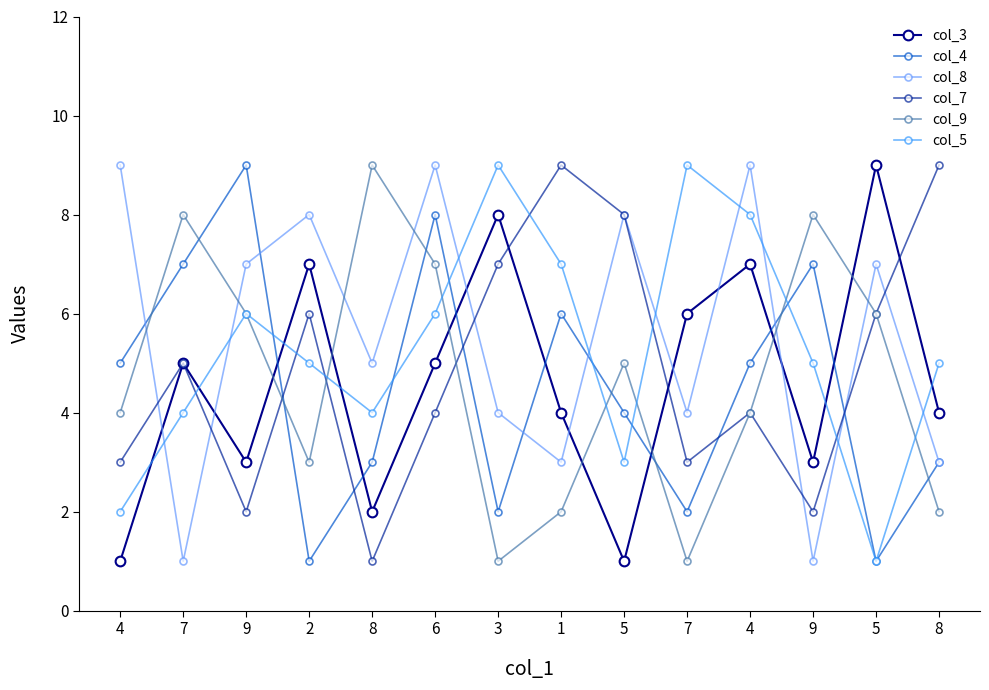

Reading left to right, transcribe all the data shown in this chart.

col_3: 1	5	3	7	2	5	8	4	1	6	7	3	9	4
col_4: 5	7	9	1	3	8	2	6	4	2	5	7	1	3
col_8: 9	1	7	8	5	9	4	3	8	4	9	1	7	3
col_7: 3	5	2	6	1	4	7	9	8	3	4	2	6	9
col_9: 4	8	6	3	9	7	1	2	5	1	4	8	6	2
col_5: 2	4	6	5	4	6	9	7	3	9	8	5	1	5